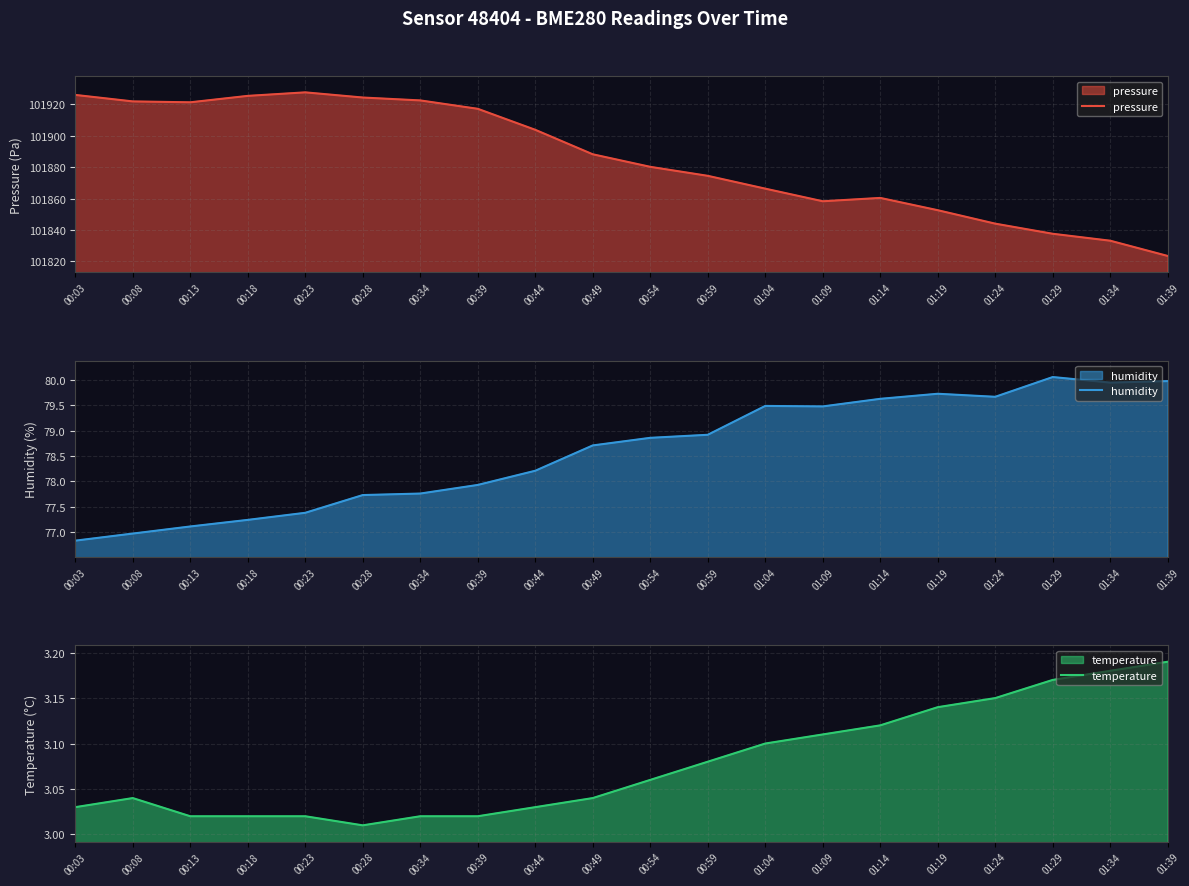

What is the sum of all temperature values?

61.5